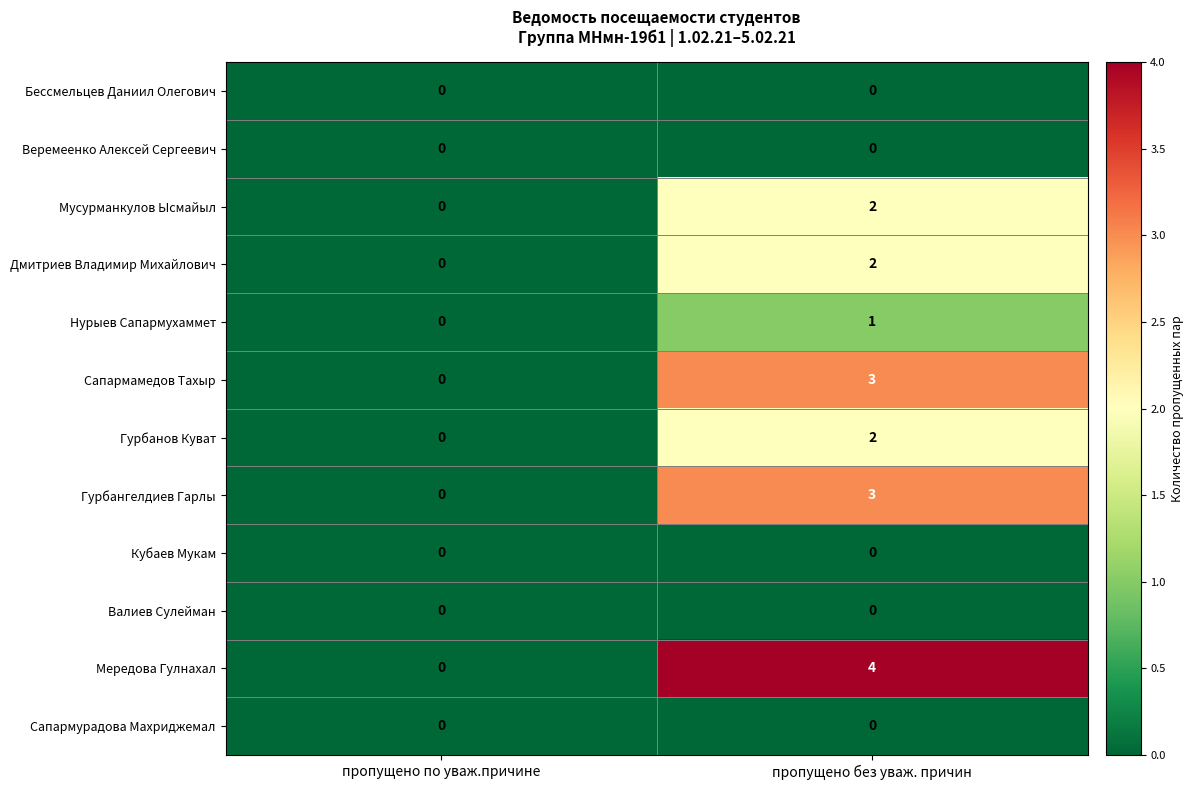

At which category does the chart reach its peak across all series?

пропущено без уваж. причин